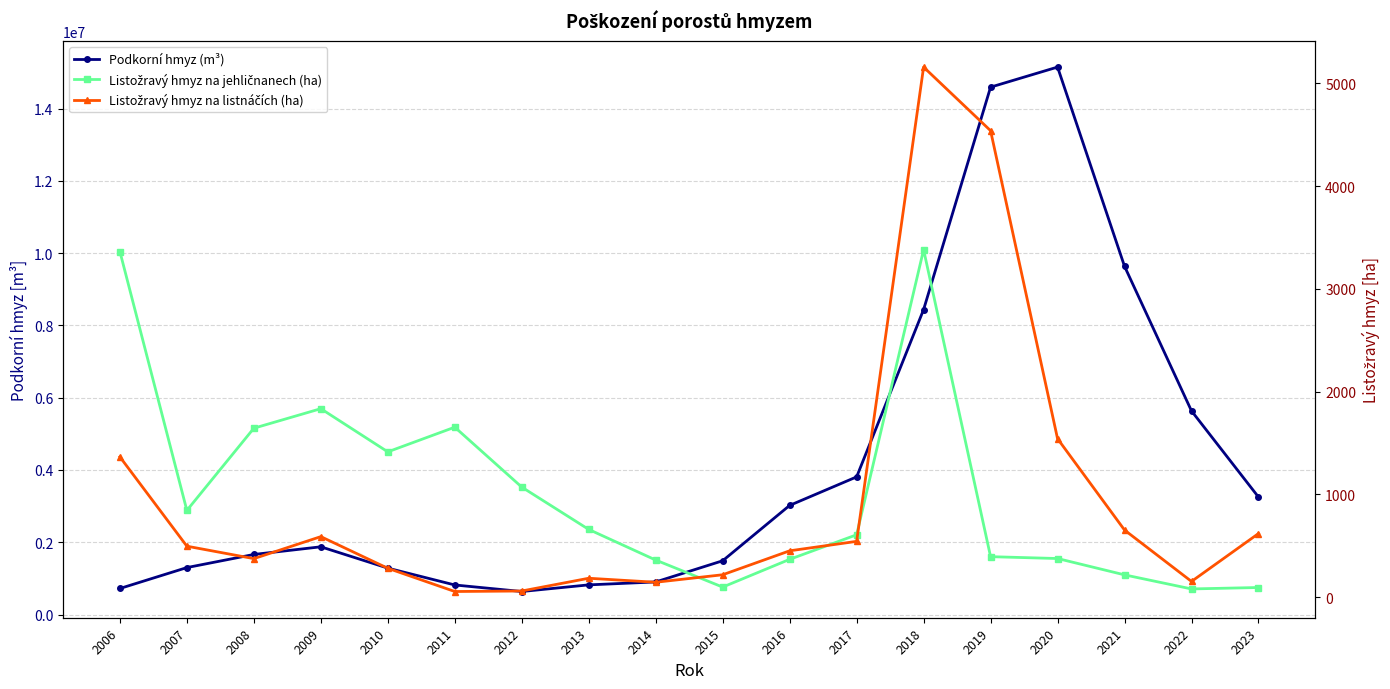

Does the chart display data point markers on the line(s)?

Yes